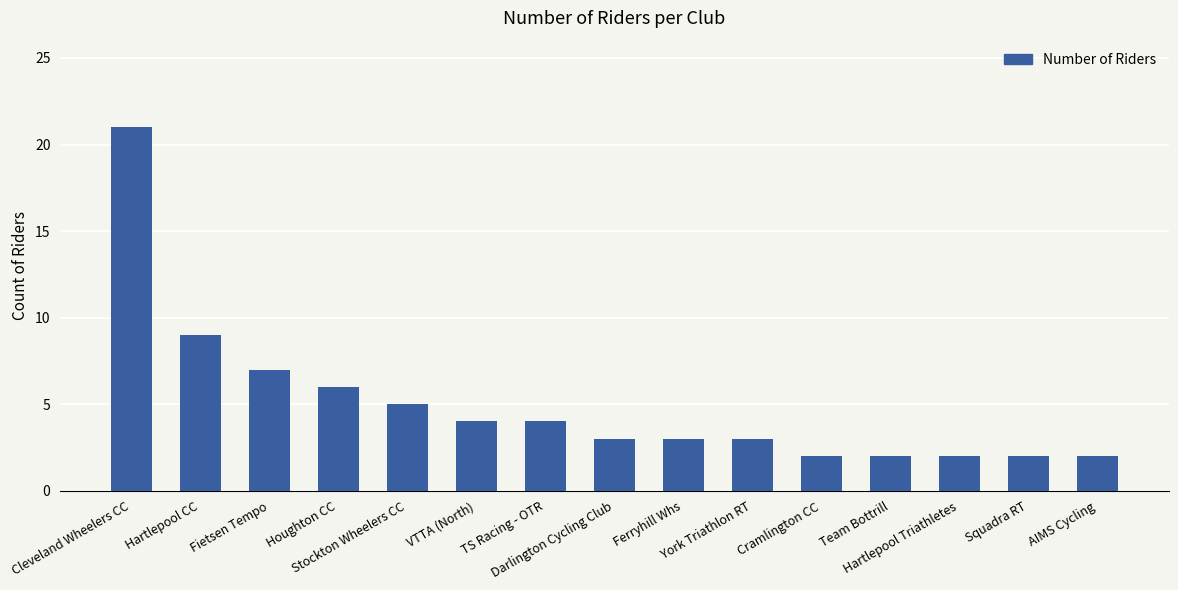

What is the change in value from Hartlepool CC to Hartlepool Triathletes?

-7